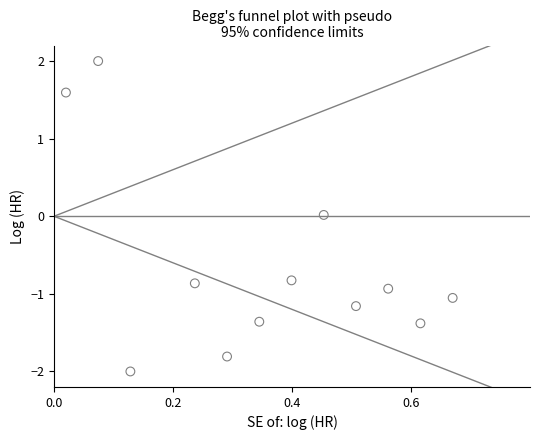

What is the range of X values (max minus min)?

0.7